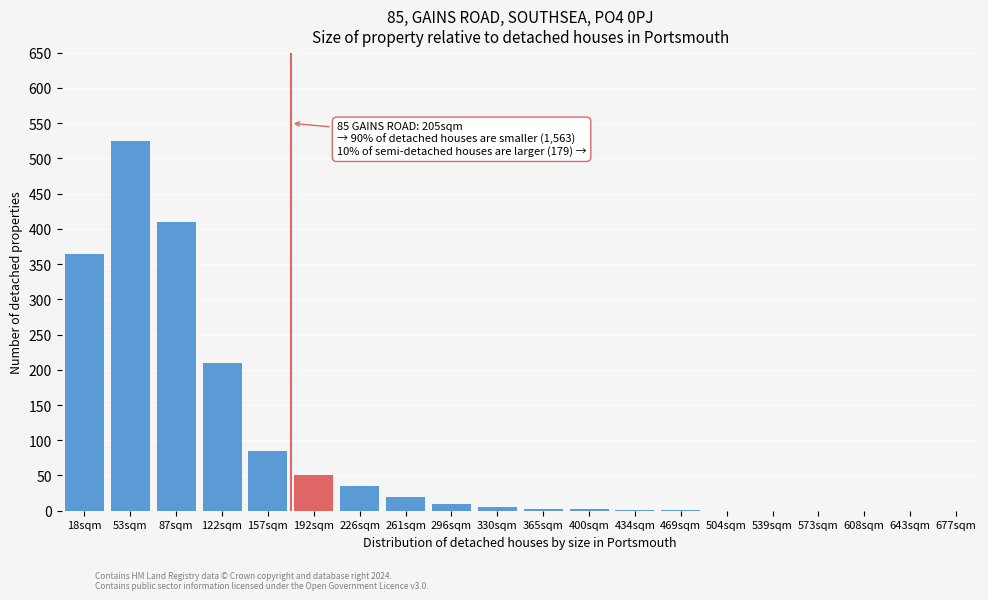

What is the greatest value displayed?

525